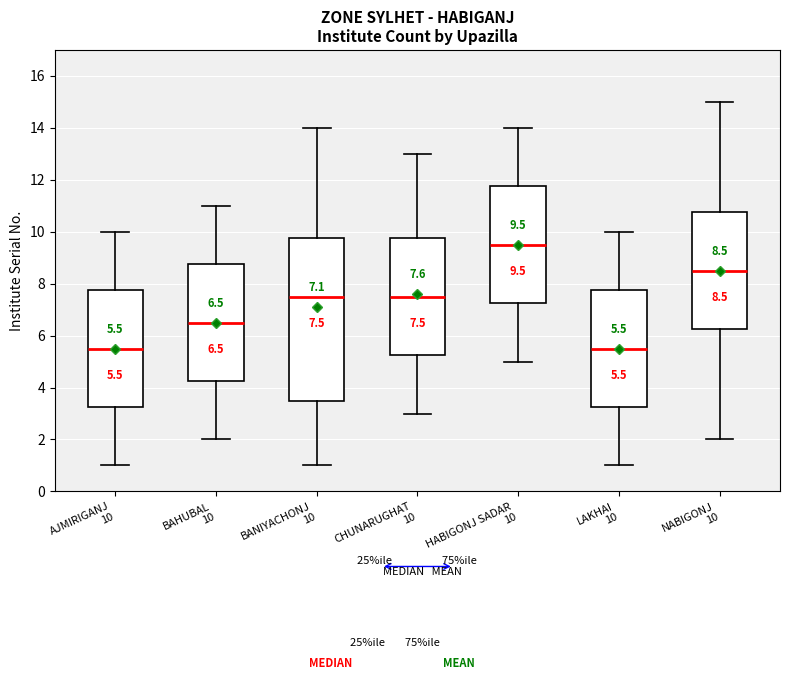

Comparing the boxes themselves (not the whiskers), which one is the tallest?

BANIYACHONJ 10